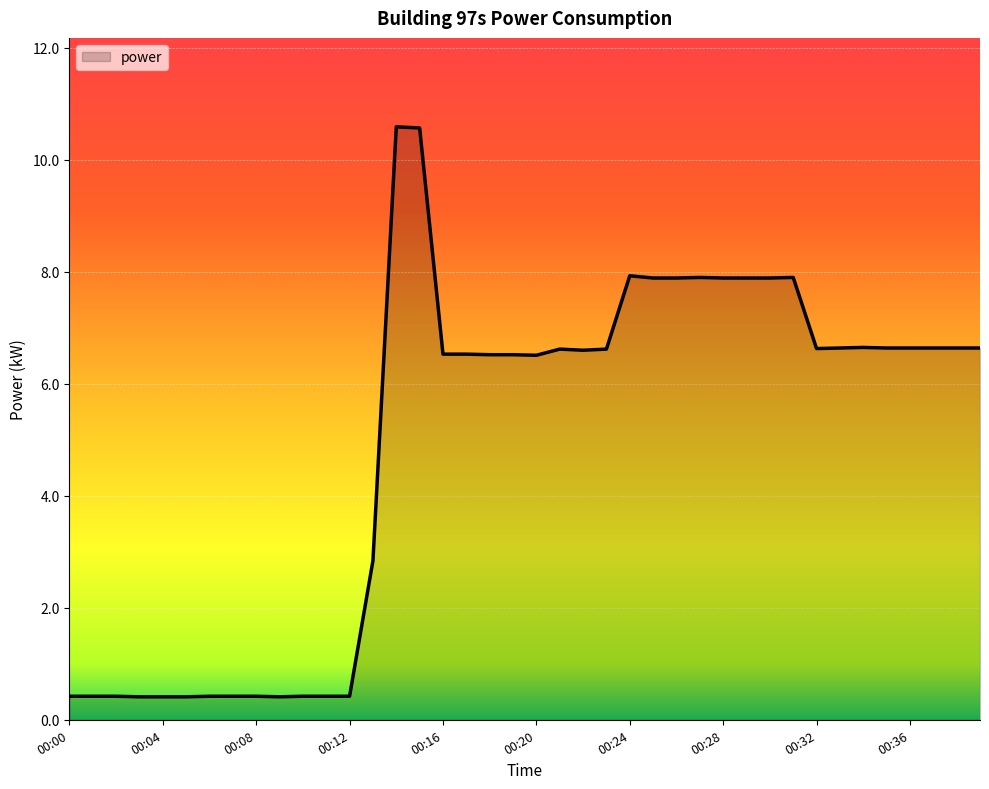

What is the maximum value shown in the chart?

10.6